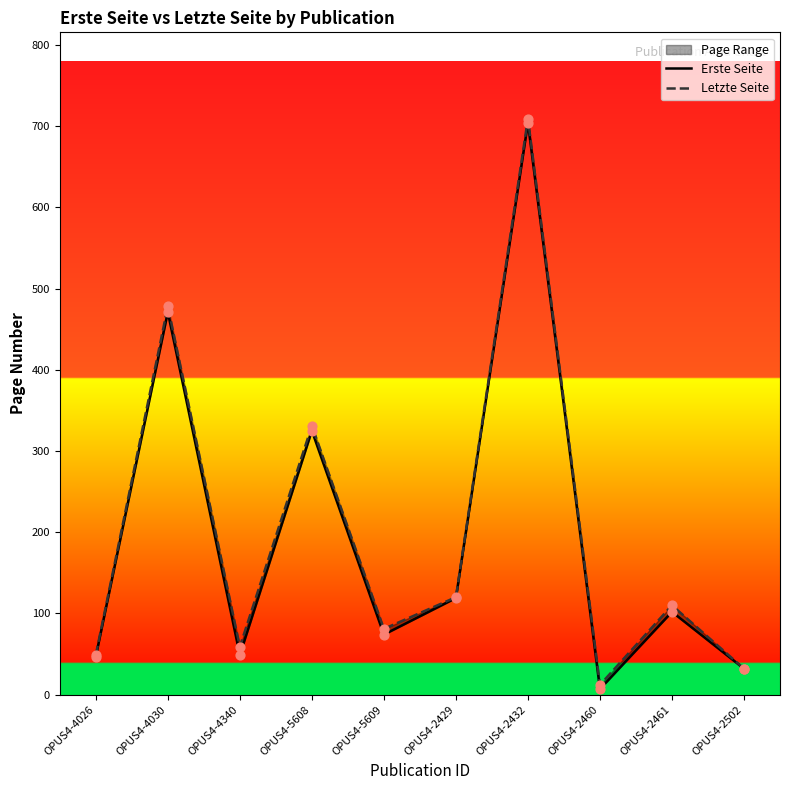

Is the value of Letzte Seite at OPUS4-4026 greater than the value of Erste Seite at OPUS4-5608?

No